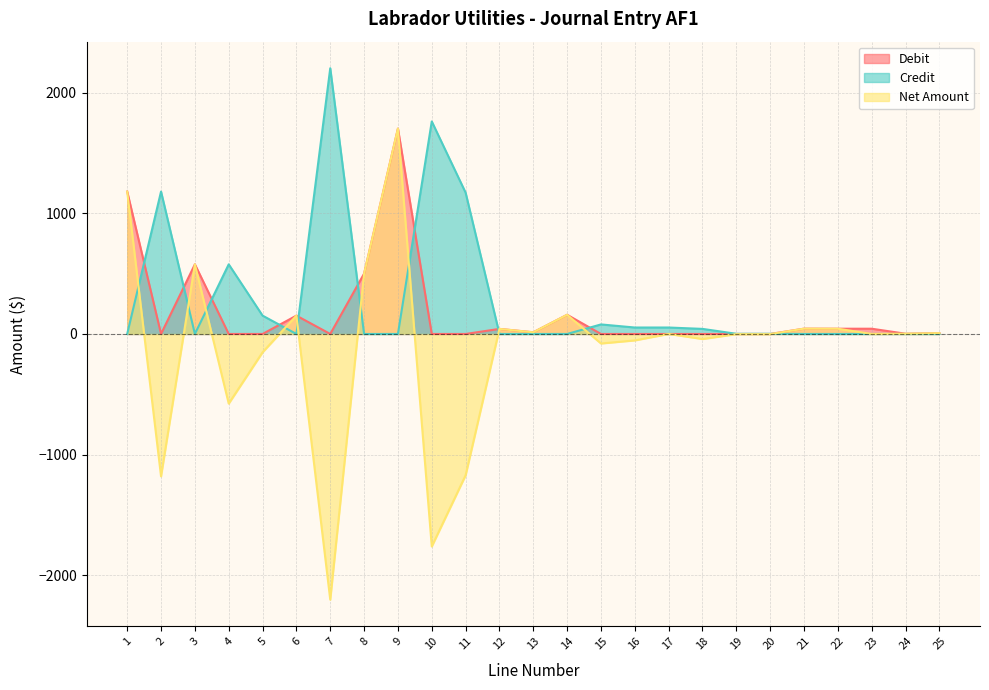

True or false: Debit and Net Amount intersect in this chart.

False